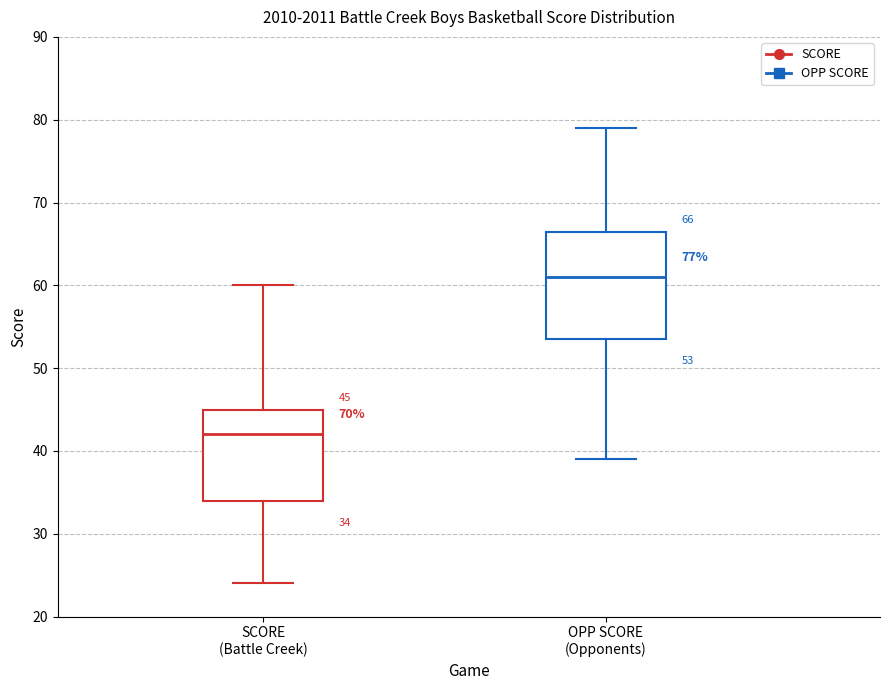

Which box is the tallest, from its lower edge to its upper edge?

OPP SCORE (Opponents)